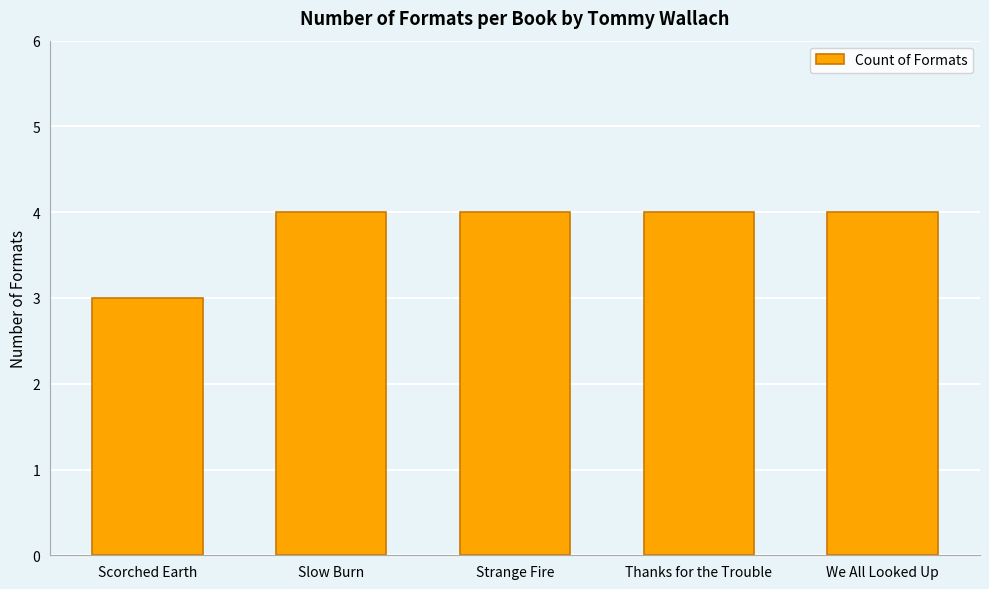

What position from the right is Strange Fire?

3